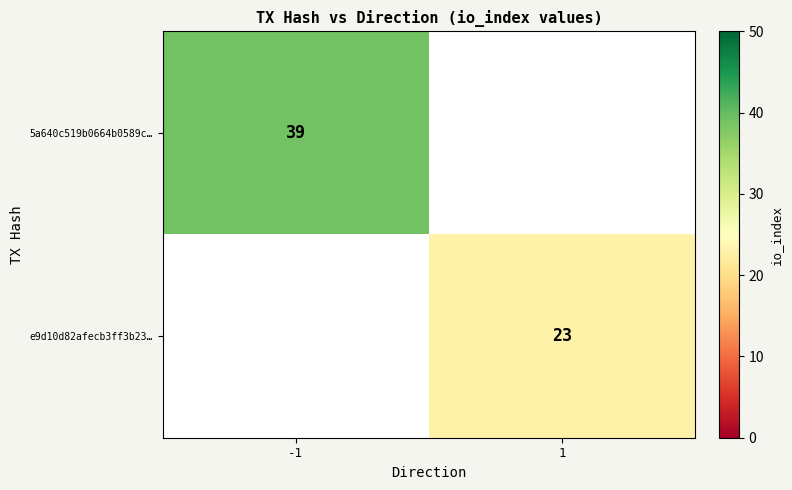

Is it true that e9d10d82afecb3ff3b23… equals 23 at 1?

True